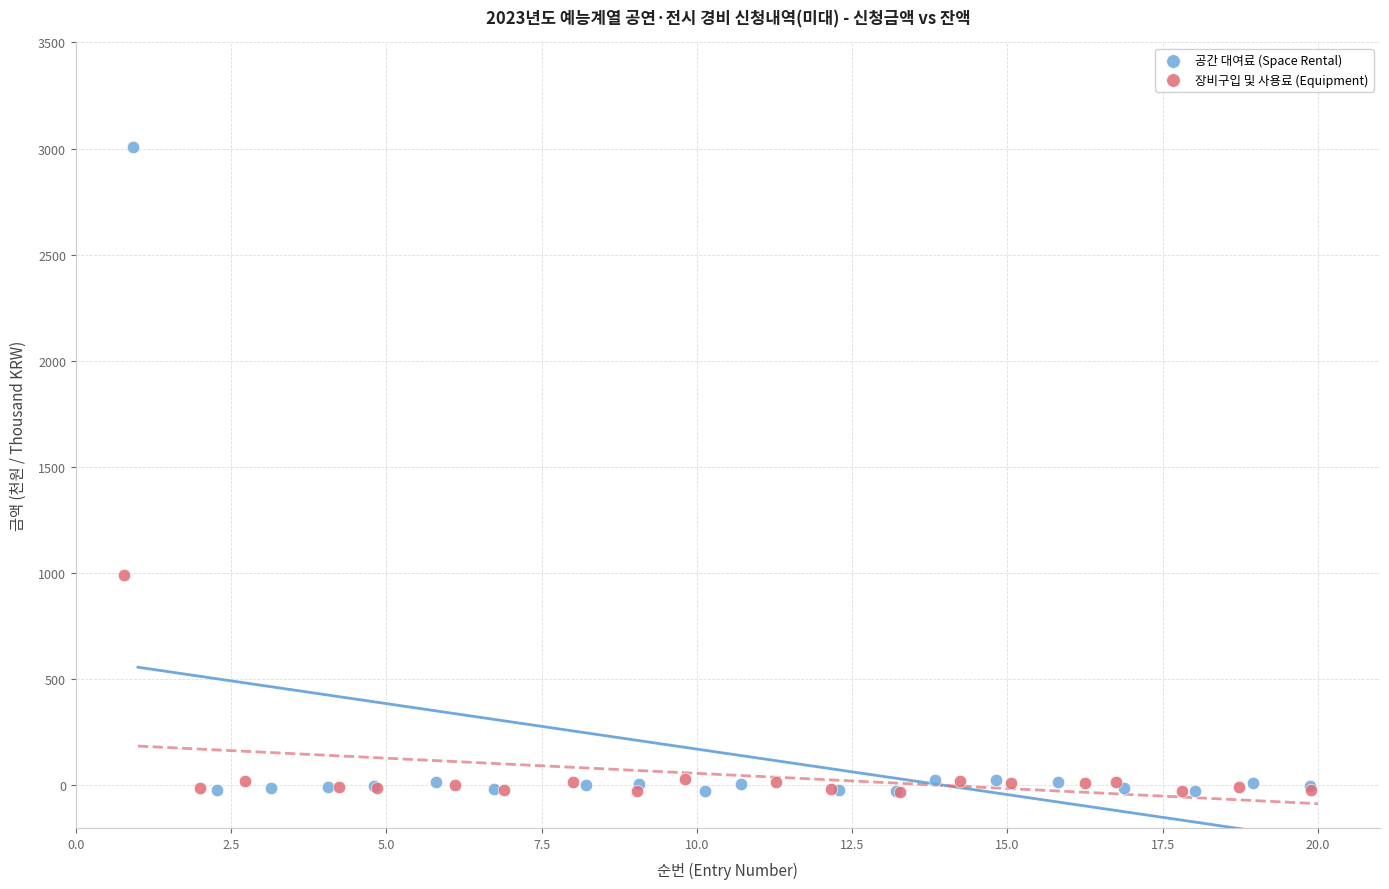

Which series reaches the maximum Y coordinate?

공간 대여료 (Space Rental)